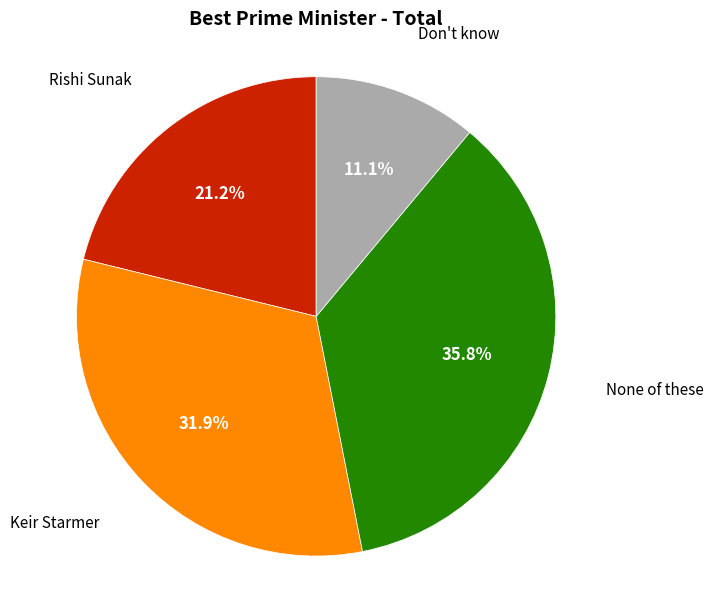

Is there any slice that represents more than half of the pie?

No